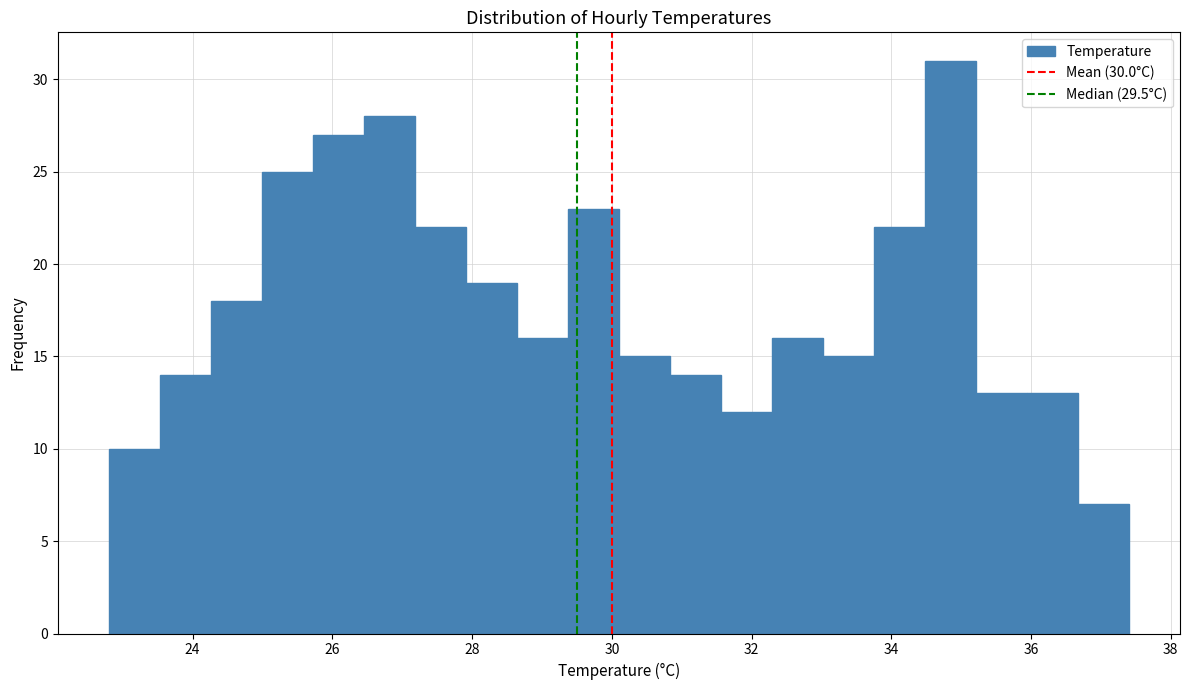

Read against the x-axis, roughly where is the centre of the tallest bar?

34.8